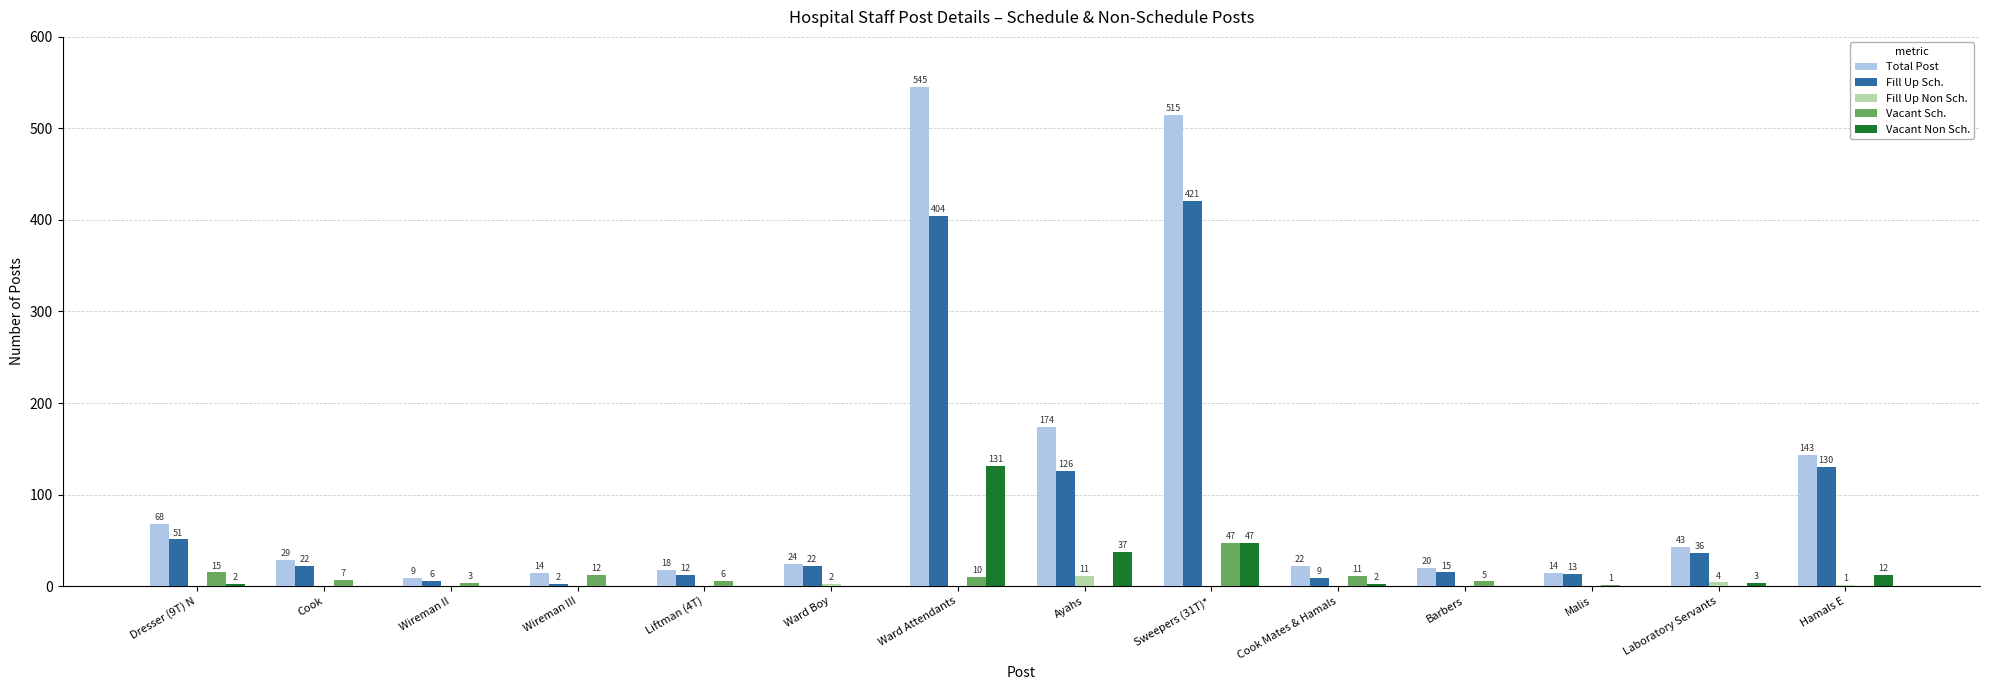

Is the value of Total Post at Ayahs greater than the value of Vacant Sch. at Cook Mates & Hamals?

Yes